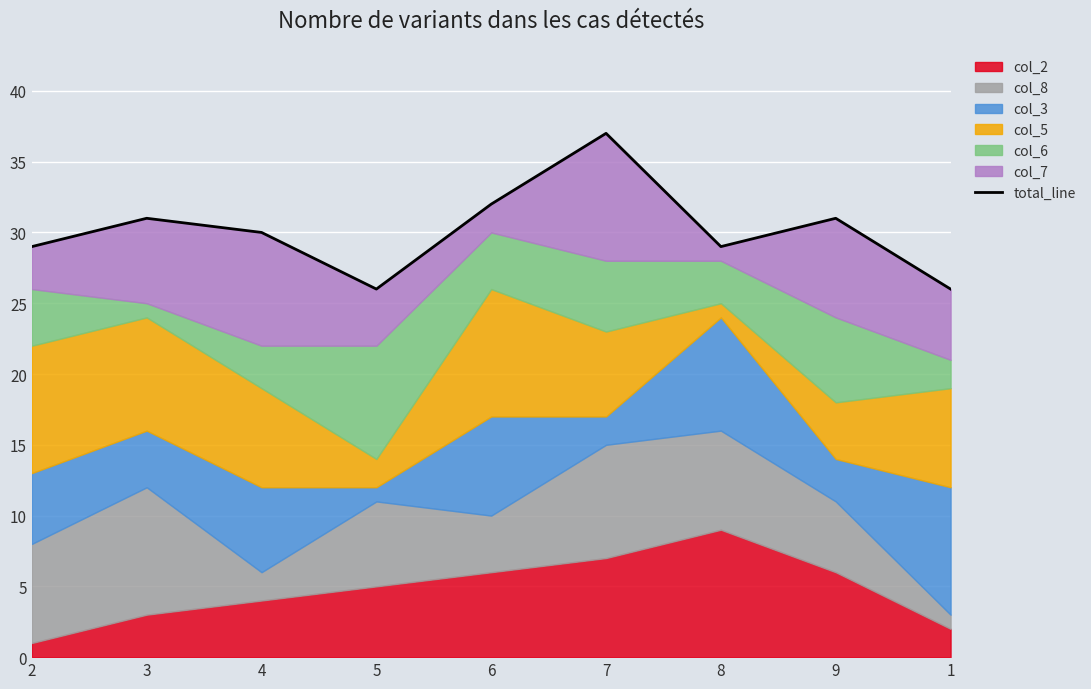

At which label does the data first exceed 30?

3